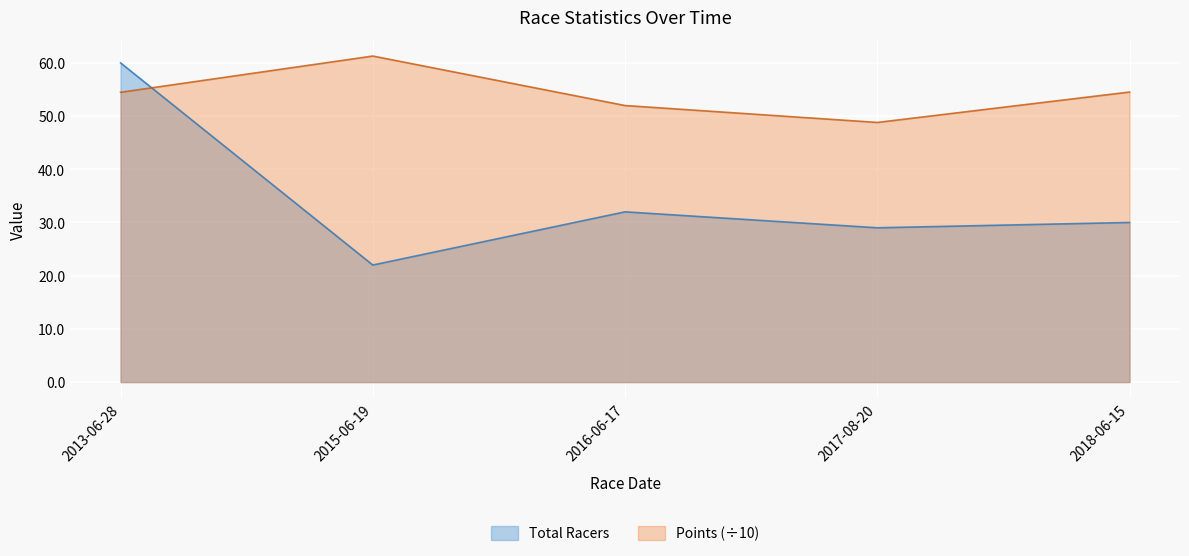

The Total Racers series shows 84.8 at 2013-06-28. True or false?

False